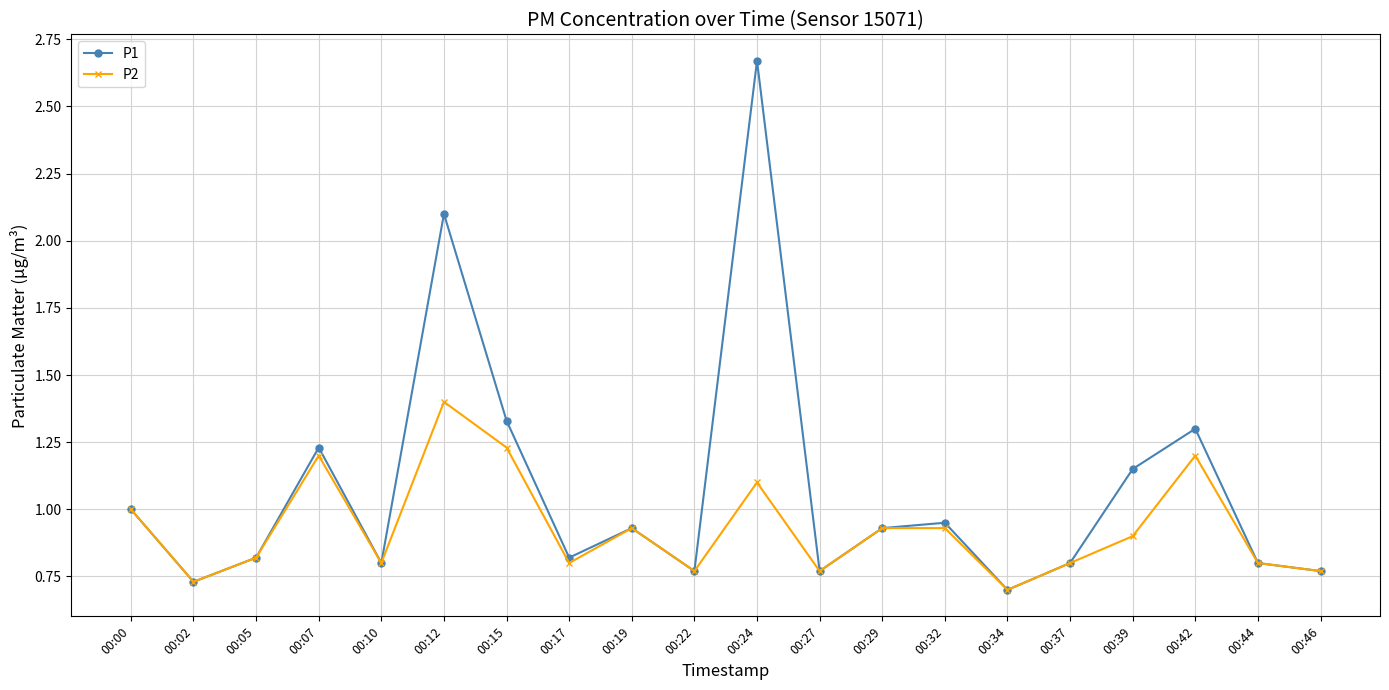

What are all the series names shown in the legend?

P1, P2